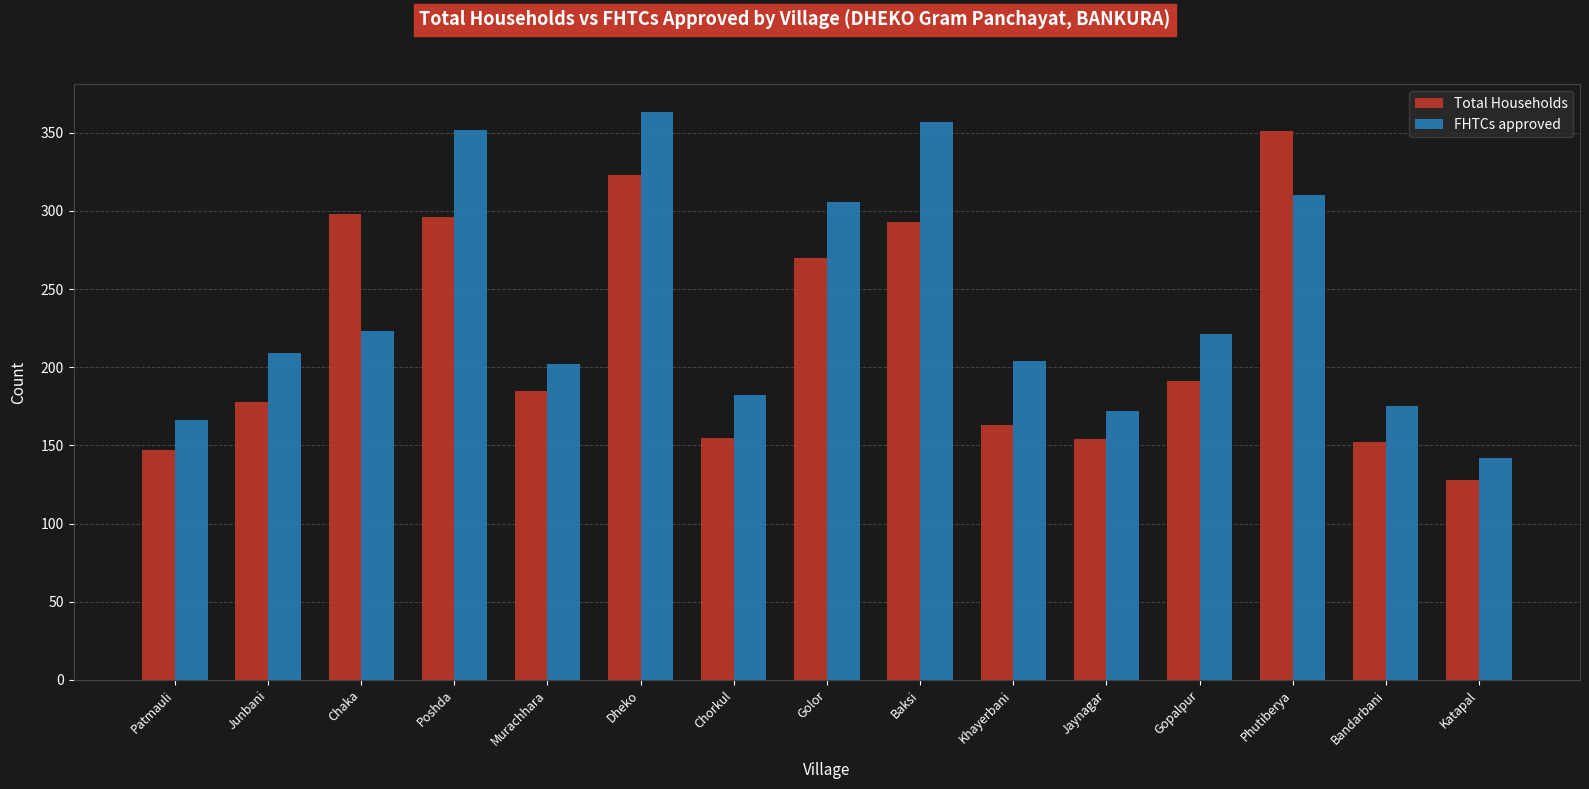

At how many categories does at least one series exceed 336?

4